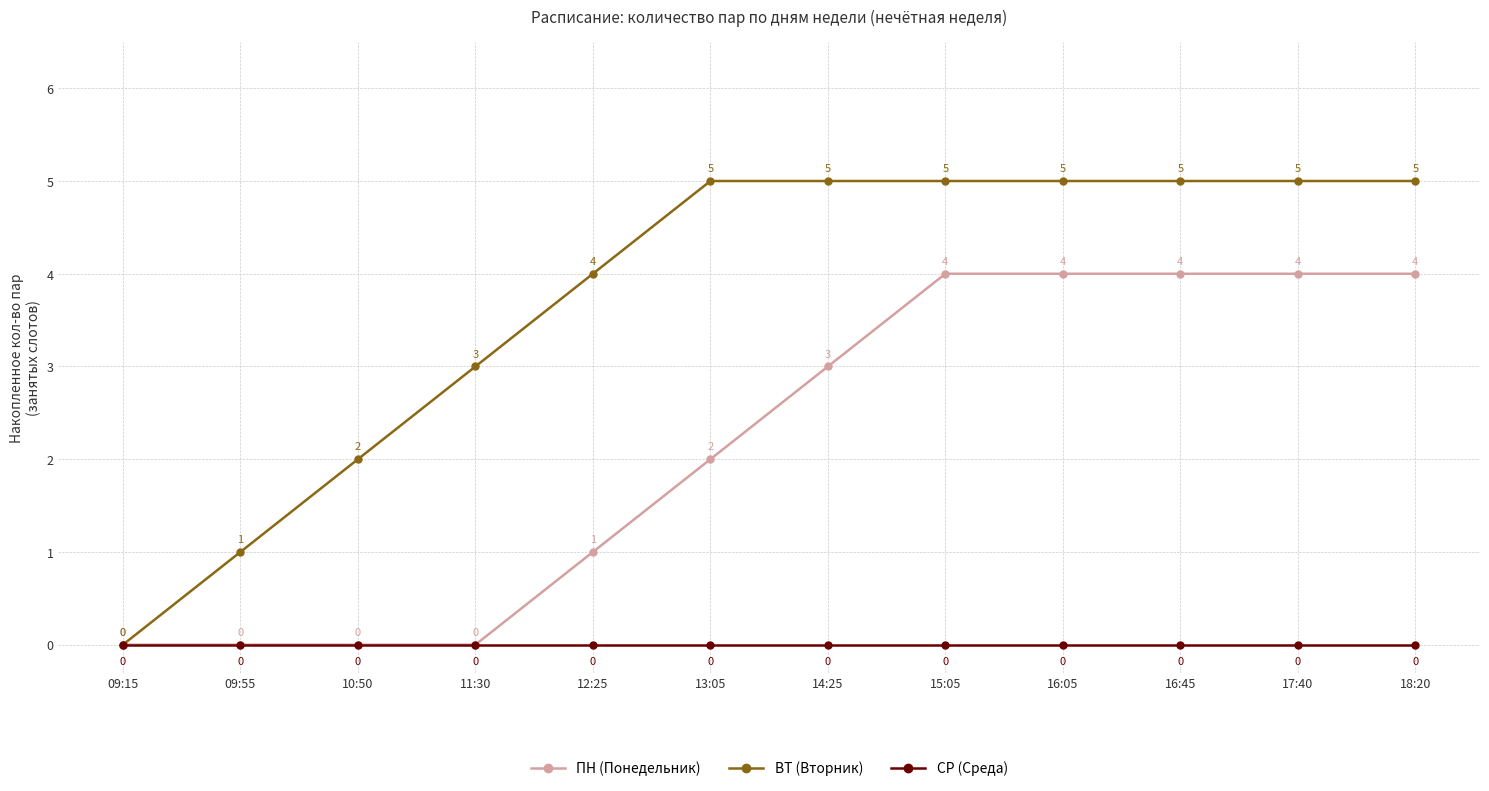

What is the highest value of the ВТ (Вторник) series?

5